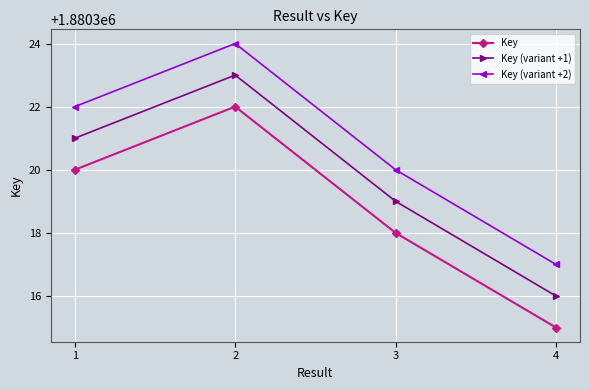

What is the total value across all series at 1?

5640963